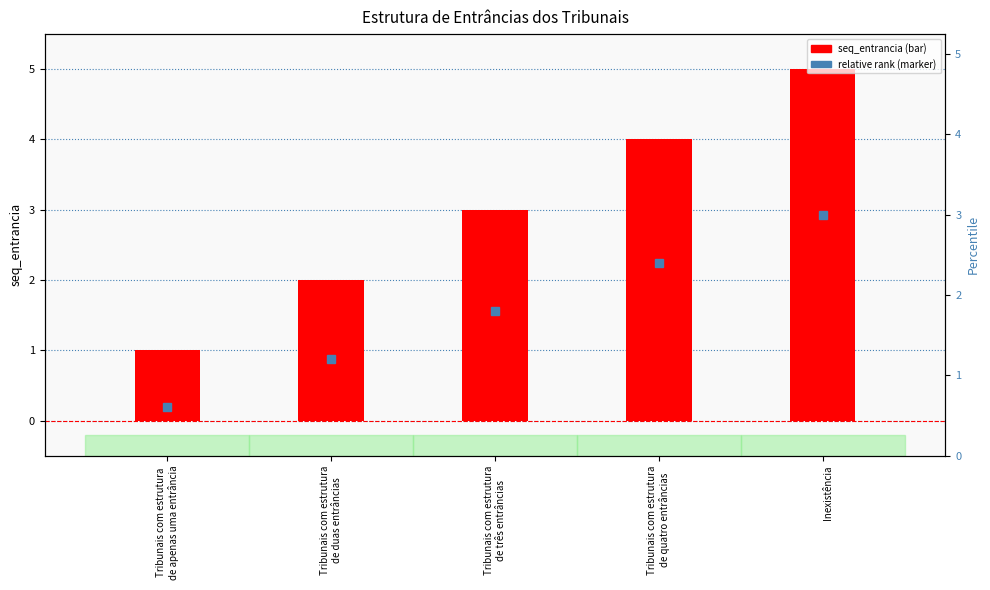

What is the value of the 3rd bar from the left?

3